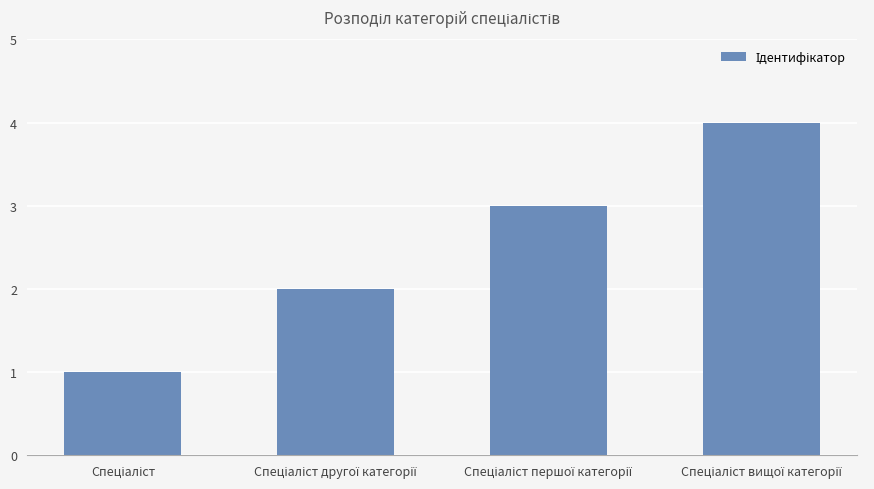

What is the maximum value shown in the chart?

4